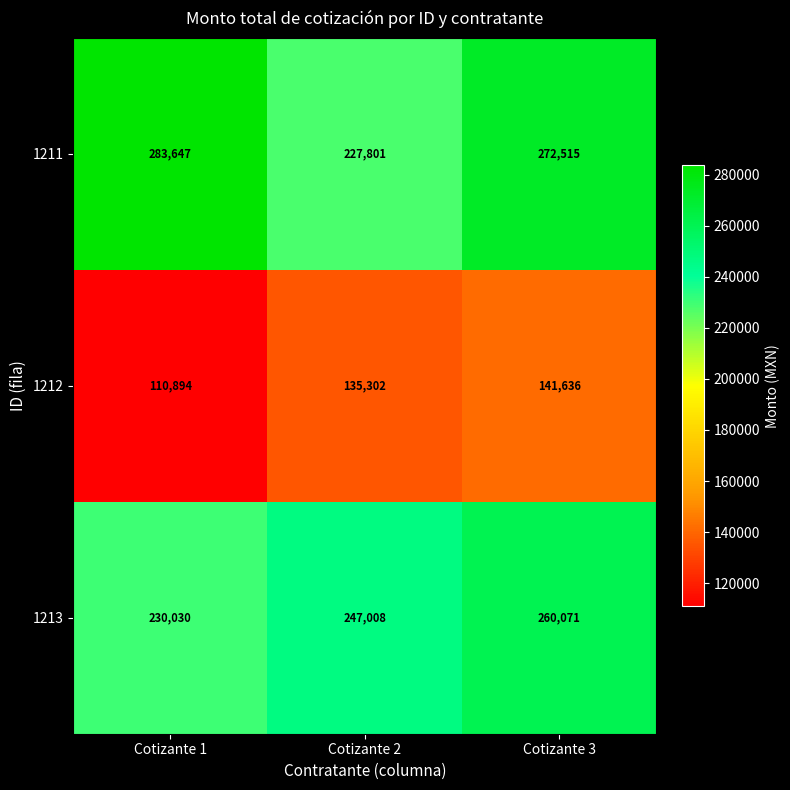

Read the 1213 value at Cotizante 1.

230030